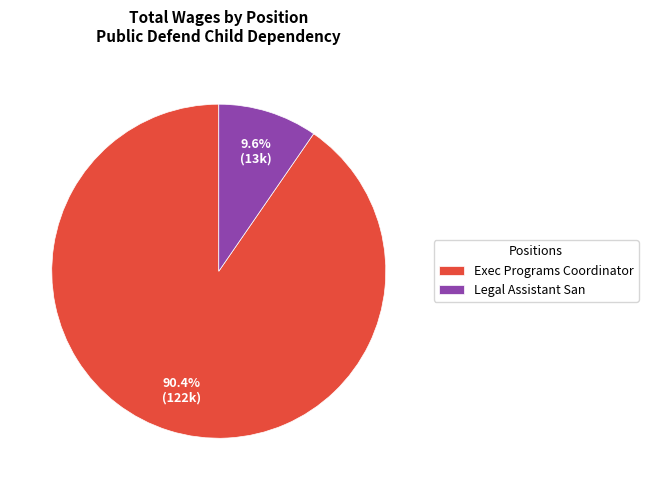

Is there a majority slice in this chart?

Yes